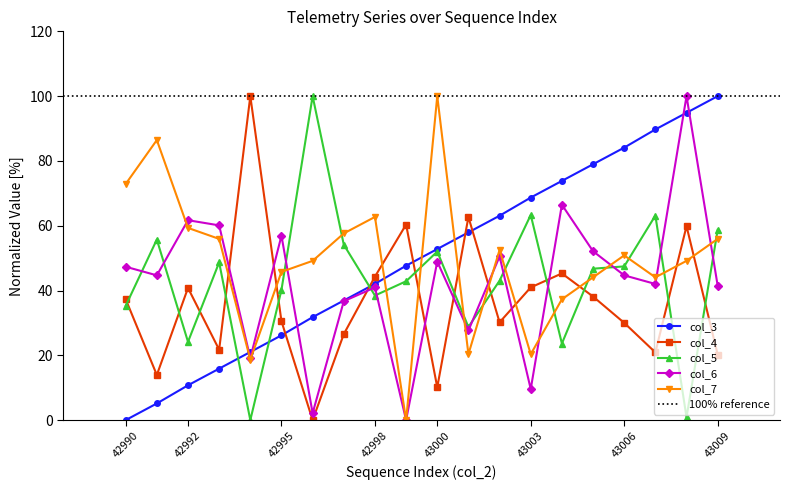

Does the chart have visible grid lines?

No